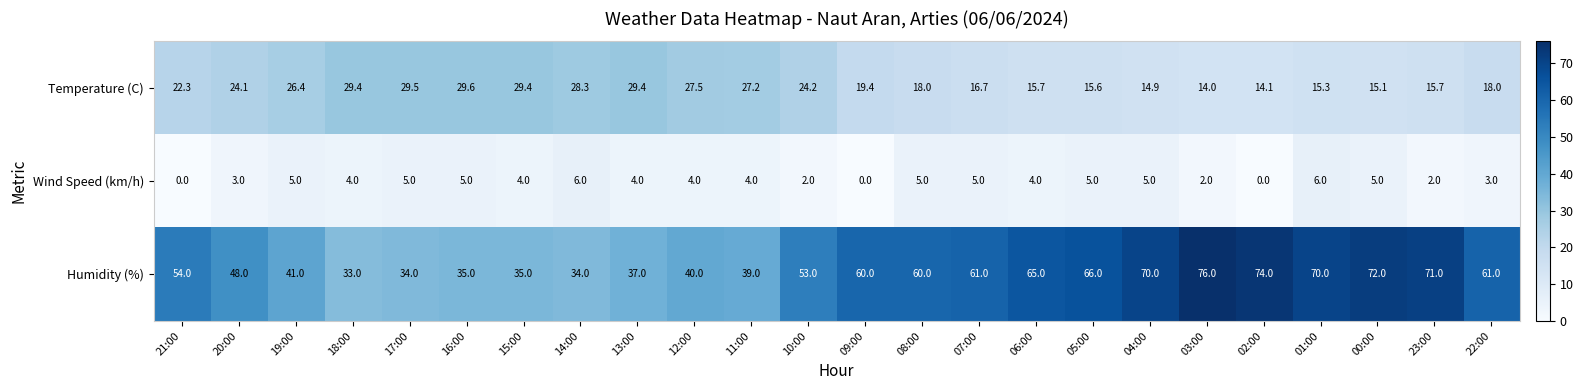

Which series has the largest total across all categories?

Humidity (%)